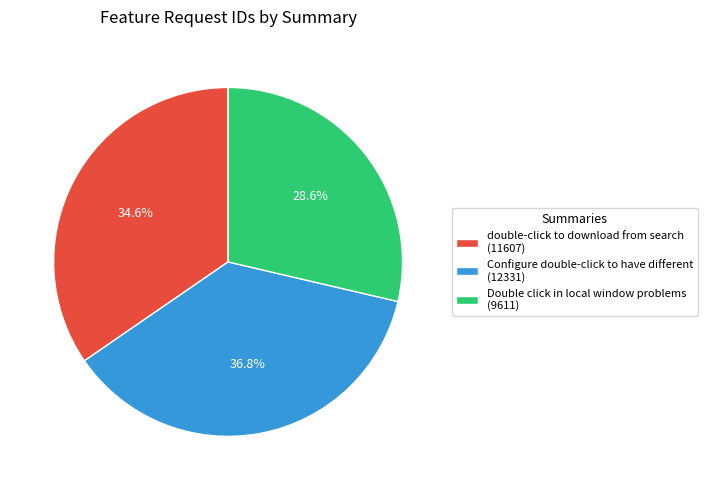

What is the ratio of the value at Double click in local window problems to the value at Configure double-click to have different?

0.8